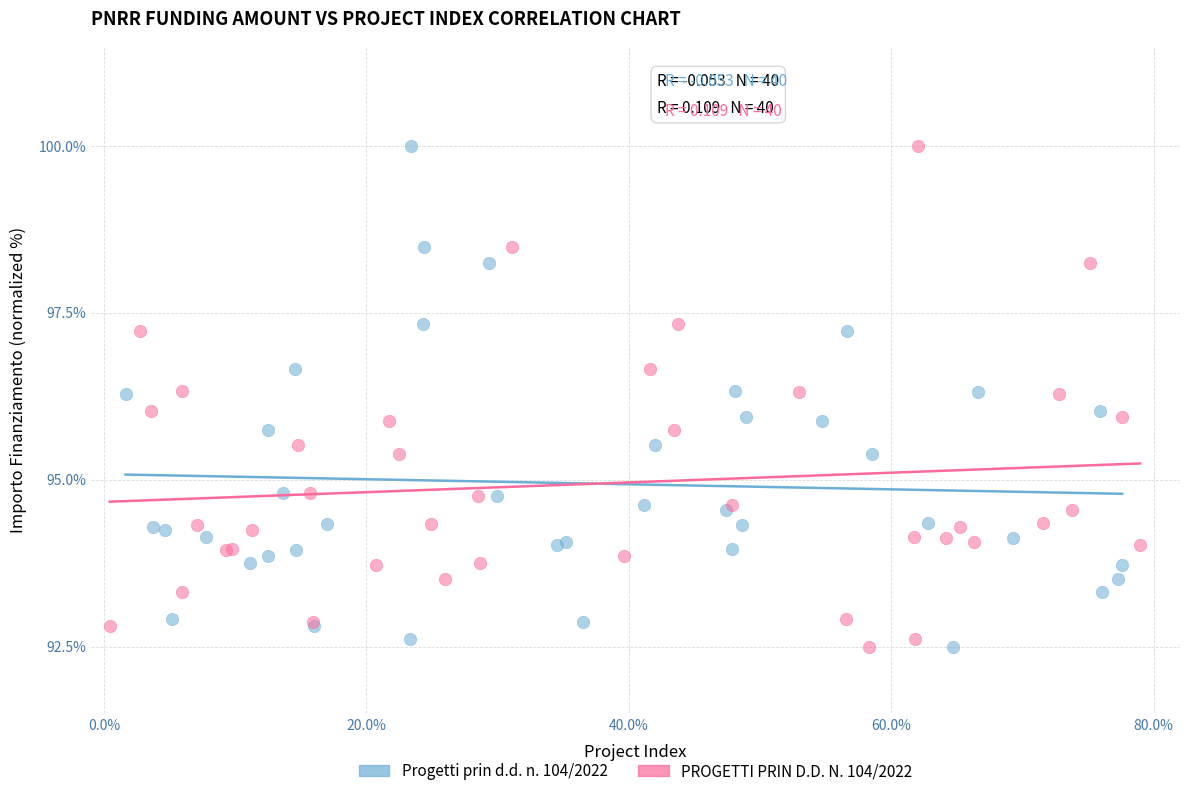

What are all the series names shown in the legend?

Progetti prin d.d. n. 104/2022, PROGETTI PRIN D.D. N. 104/2022